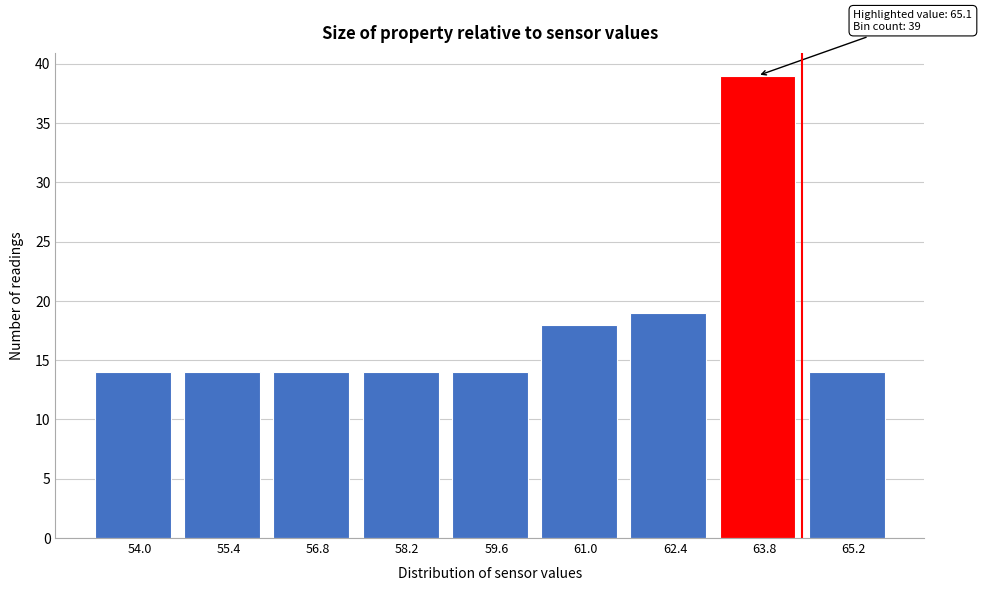

Reading right to left, extract all data points from this chart.

65.2=14	63.8=39	62.4=19	61.0=18	59.6=14	58.2=14	56.8=14	55.4=14	54.0=14